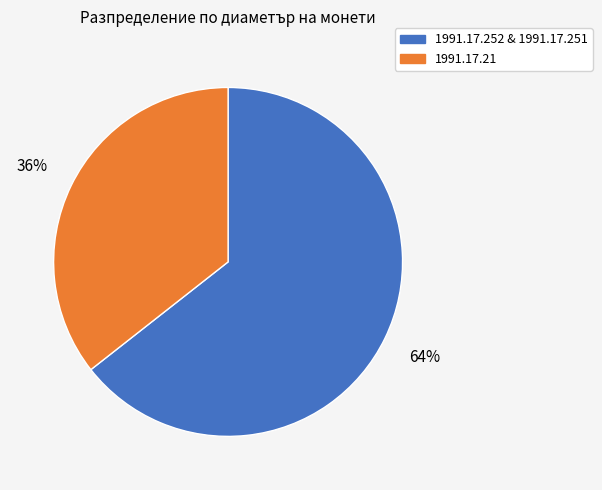

Combined, do 1991.17.252 & 1991.17.251 and 1991.17.21 account for over 50%?

Yes